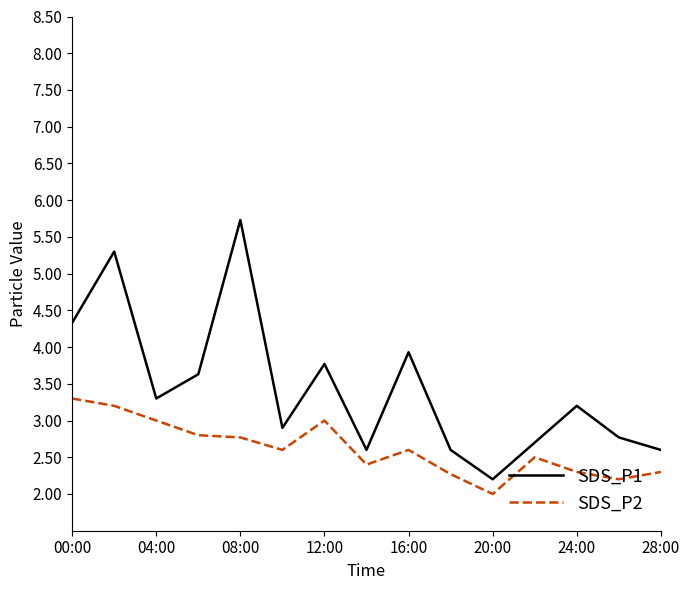

What is the lowest value of the SDS_P2 series?

2.0